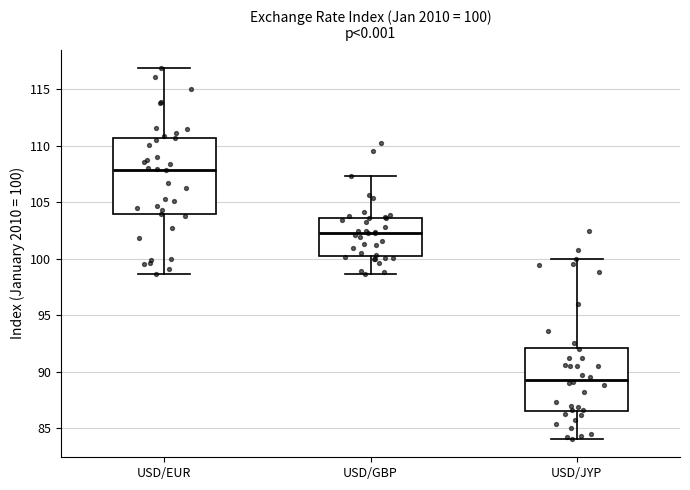

Which box is the tallest, from its lower edge to its upper edge?

USD/EUR